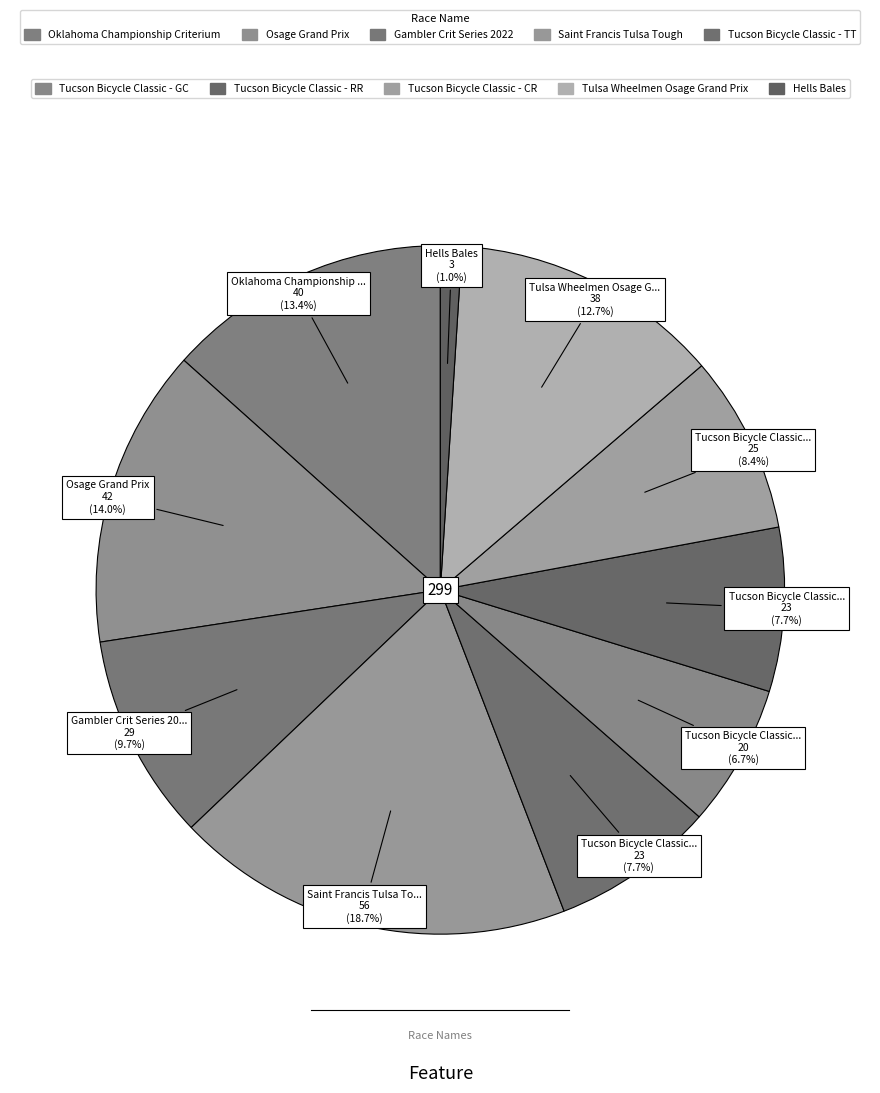

How many slices are in this pie chart?

10